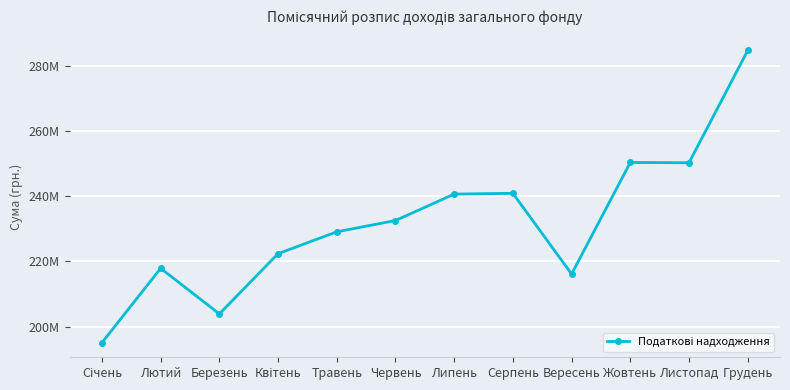

How many interior local valleys (lower than both neighbors) does the data have?

3